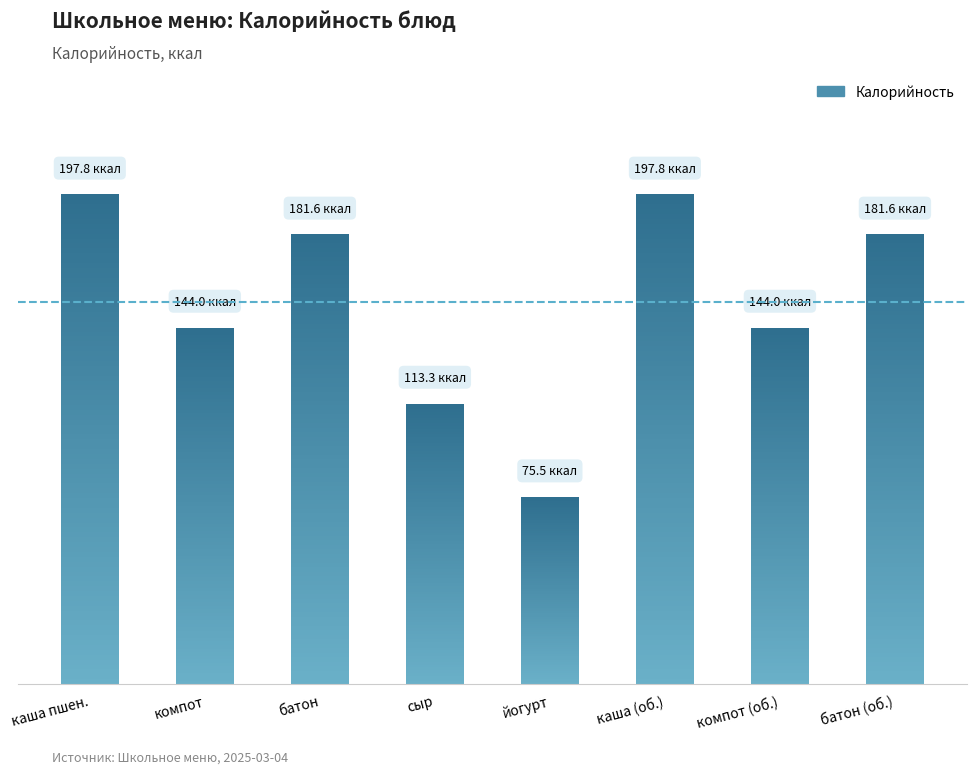

How many series are shown in this chart?

1